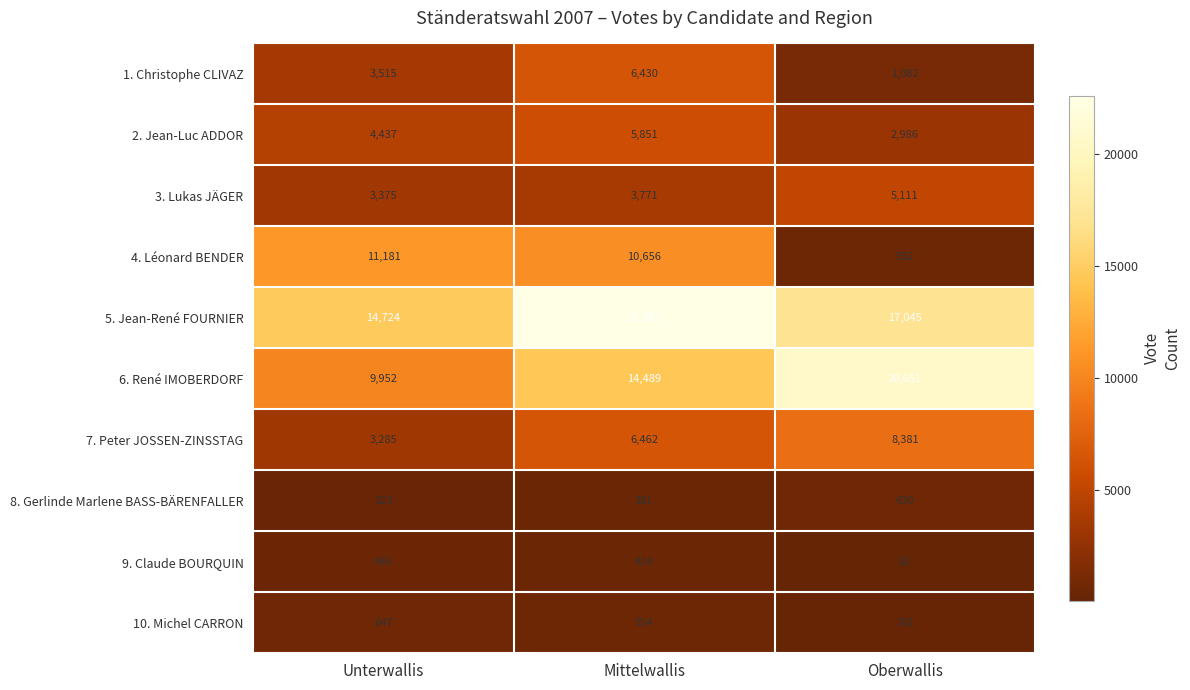

What is the highest value of the 4. Léonard BENDER series?

11181